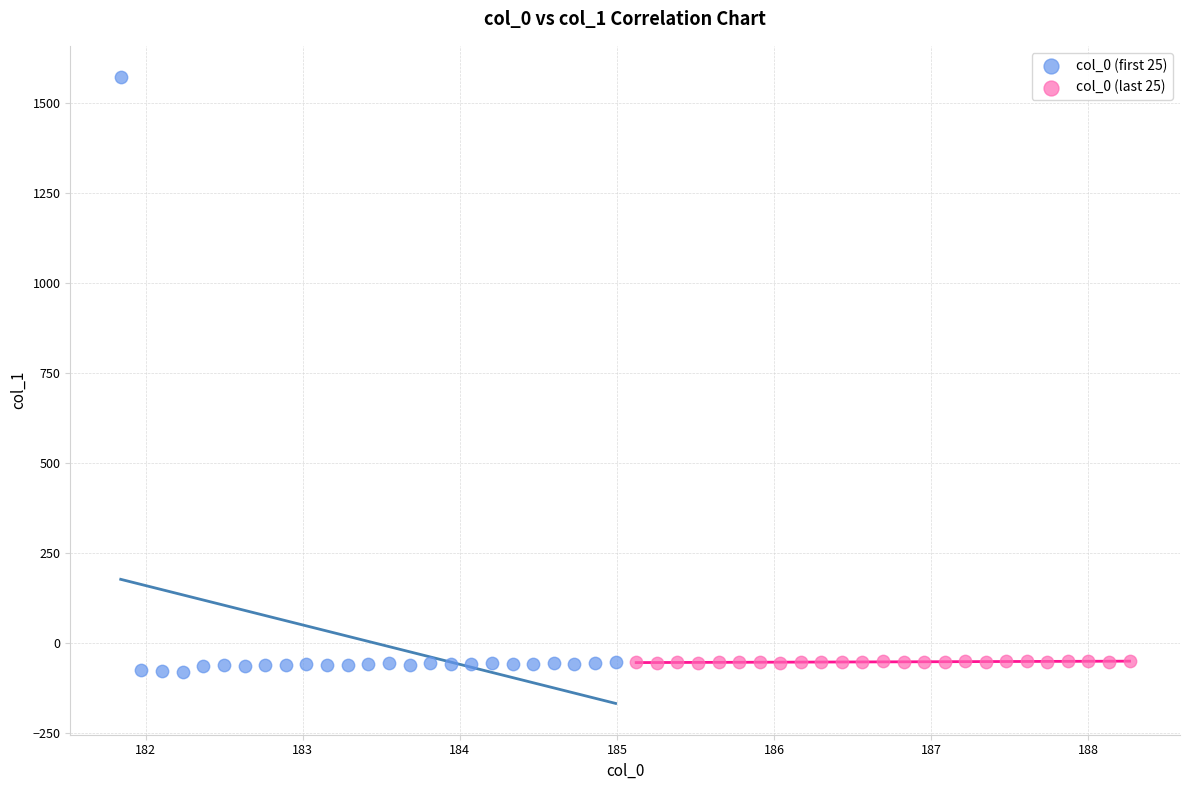

What are all the series names shown in the legend?

col_0 (first 25), col_0 (last 25)